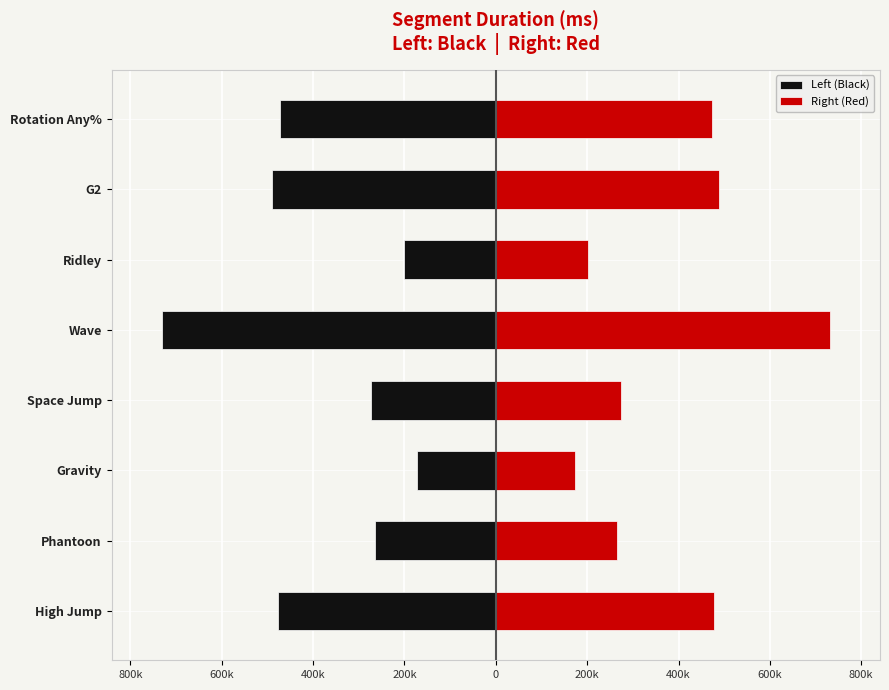

What are all the series names shown in the legend?

Left (Black), Right (Red)